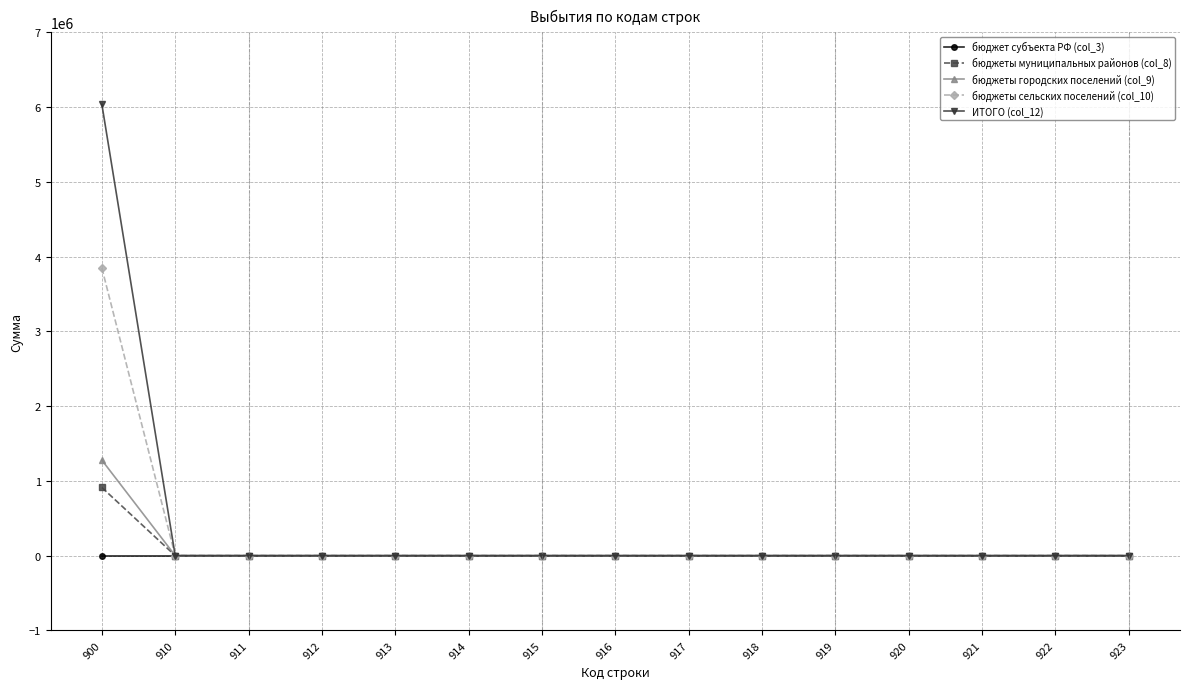

At which category is the sum across all series the highest?

900